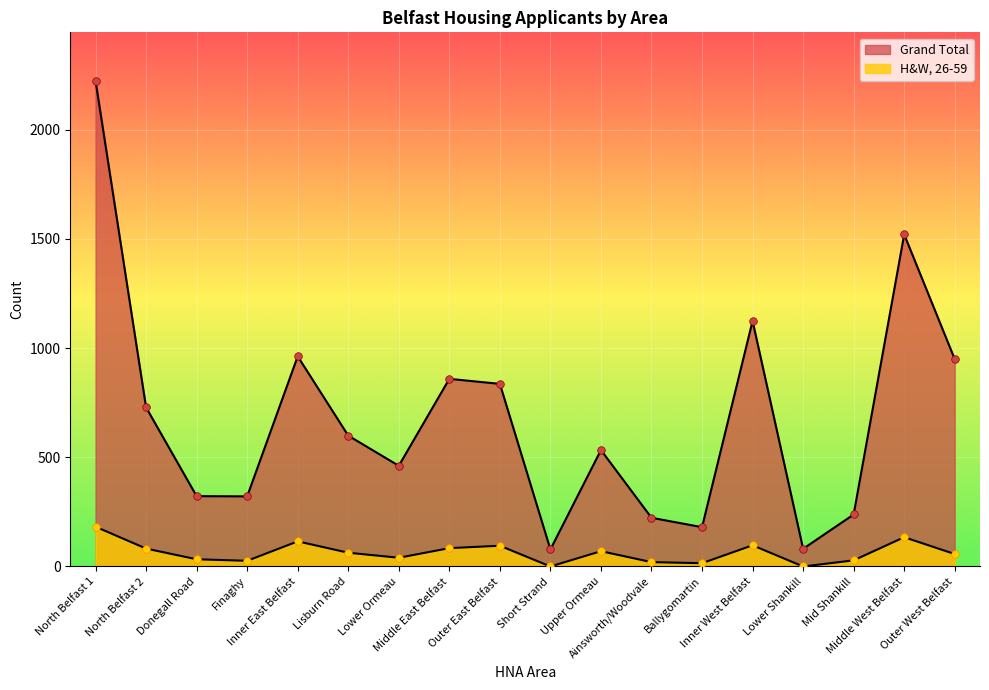

Which series has the largest total across all categories?

Grand Total